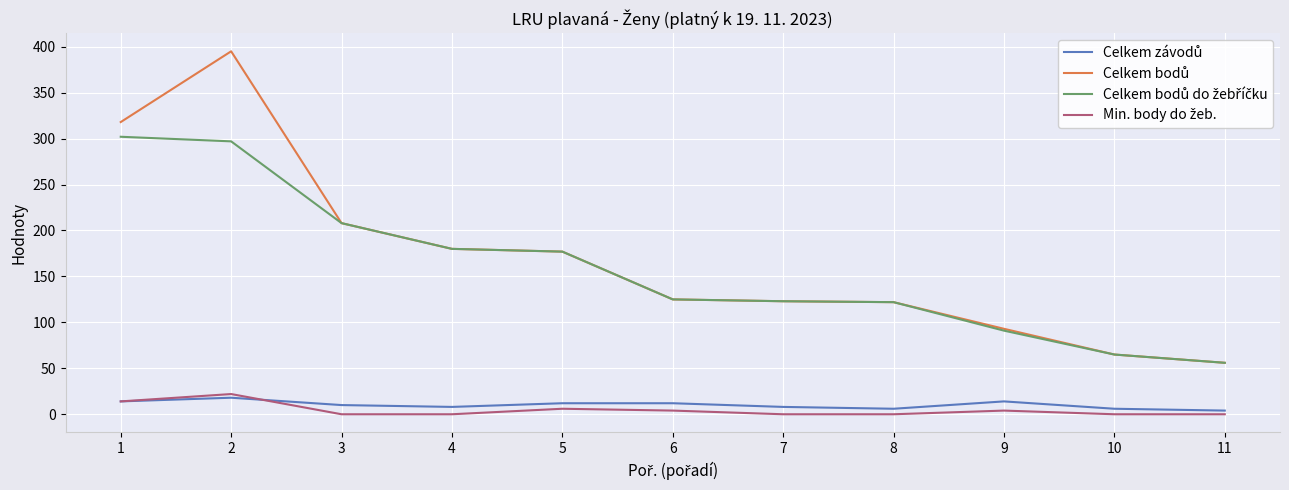

What is the greatest value displayed?

395